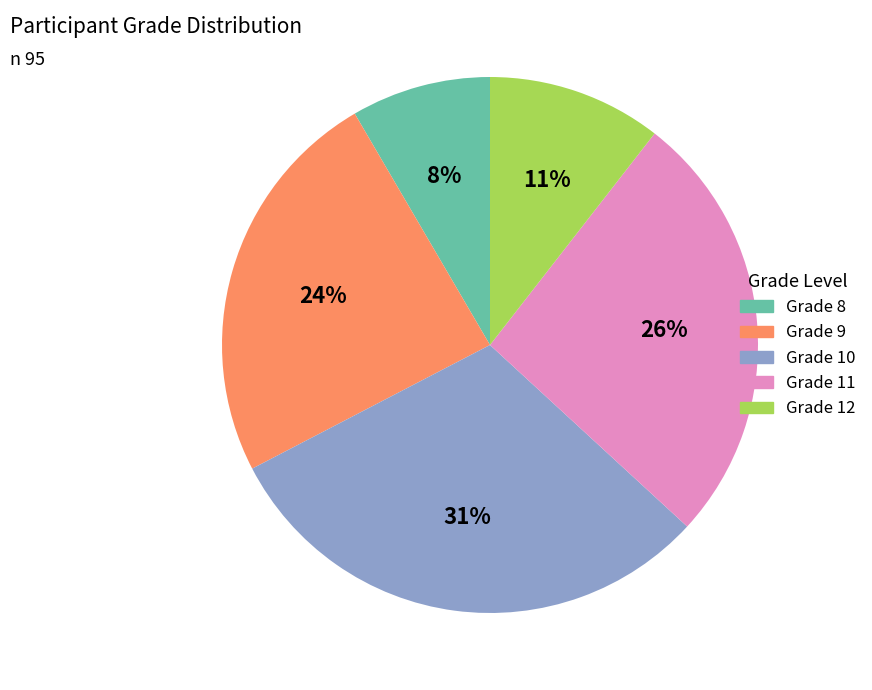

To the nearest percent, what percentage of the pie is Grade 11?

26%